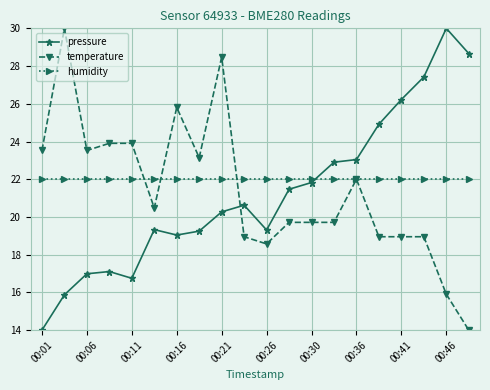

What is the value of the humidity point at the 15th from the left?

22.0